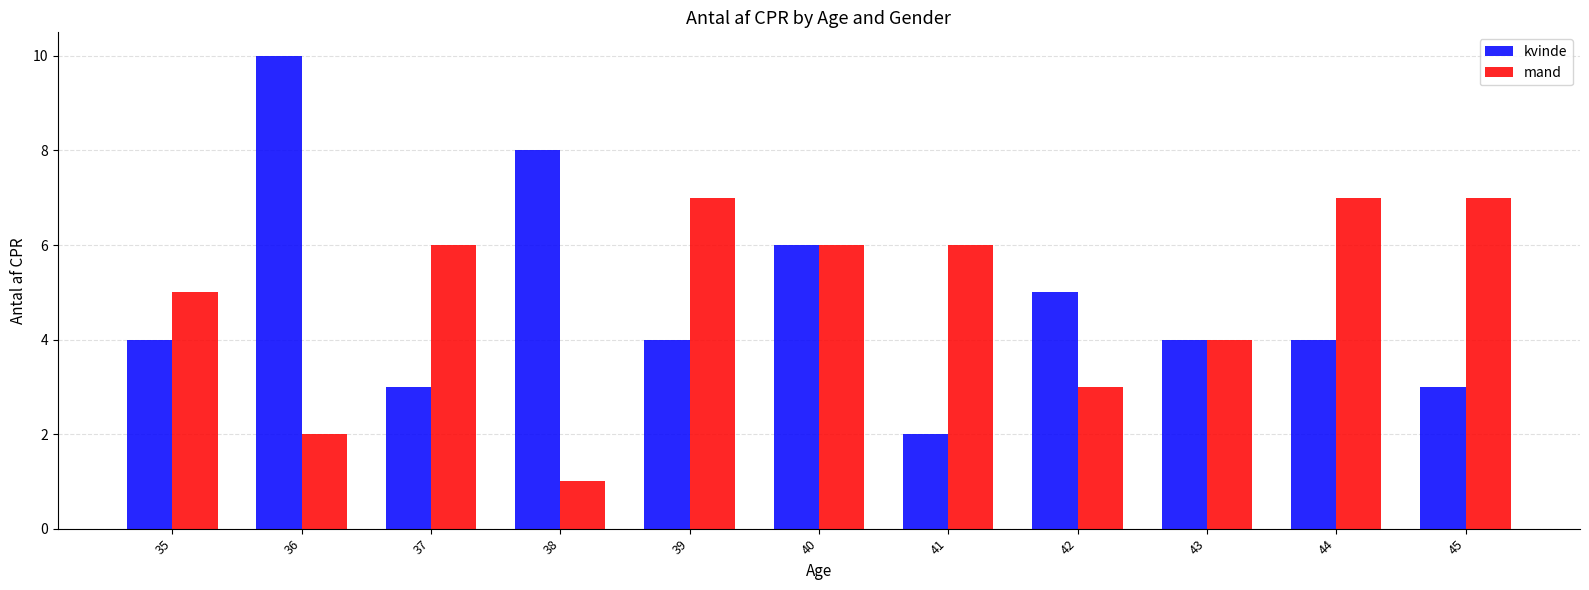

What is the highest value of the mand series?

7